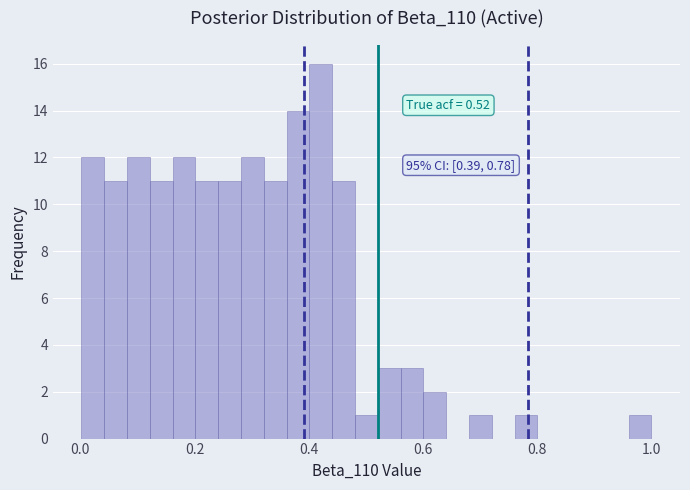

Read against the x-axis, roughly where is the centre of the tallest bar?

0.42